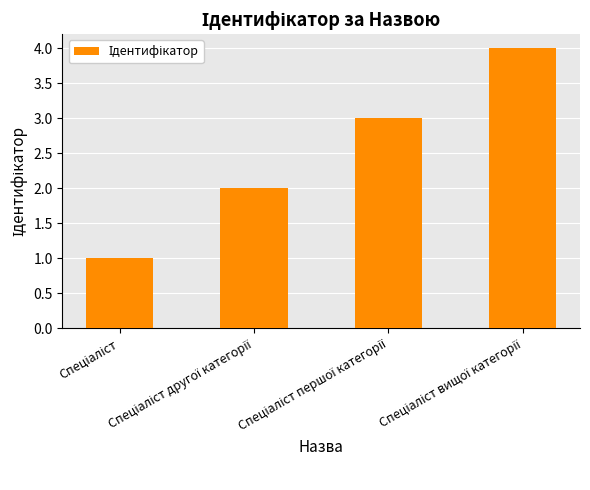

What is the maximum value shown in the chart?

4